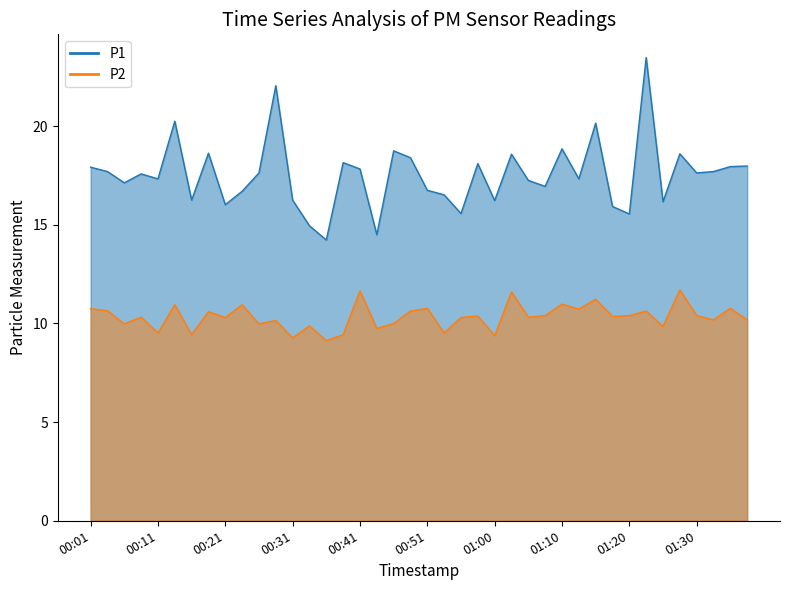

At how many categories does at least one series exceed 21?

2